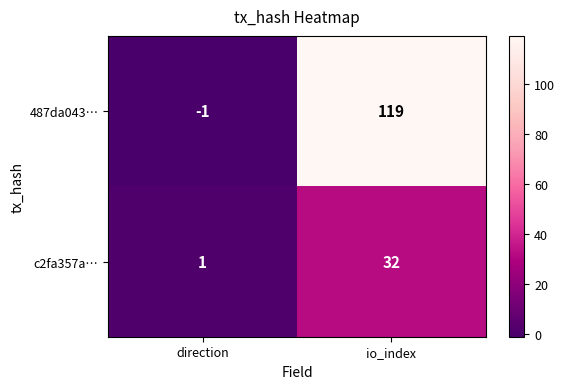

At how many categories does at least one series exceed 82?

1